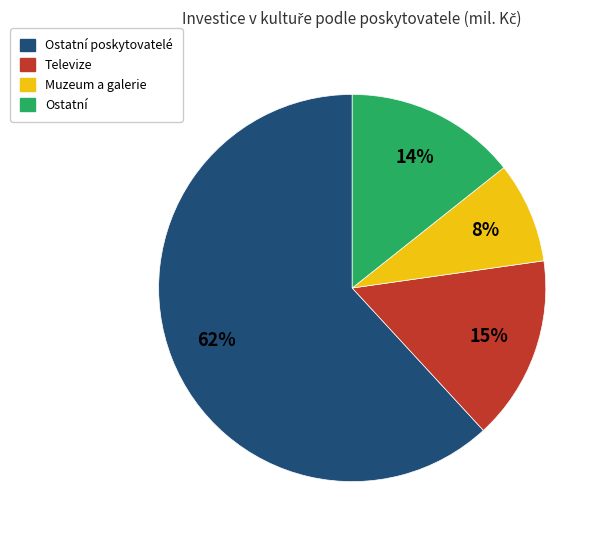

To the nearest percent, what is the average slice percentage?

25%